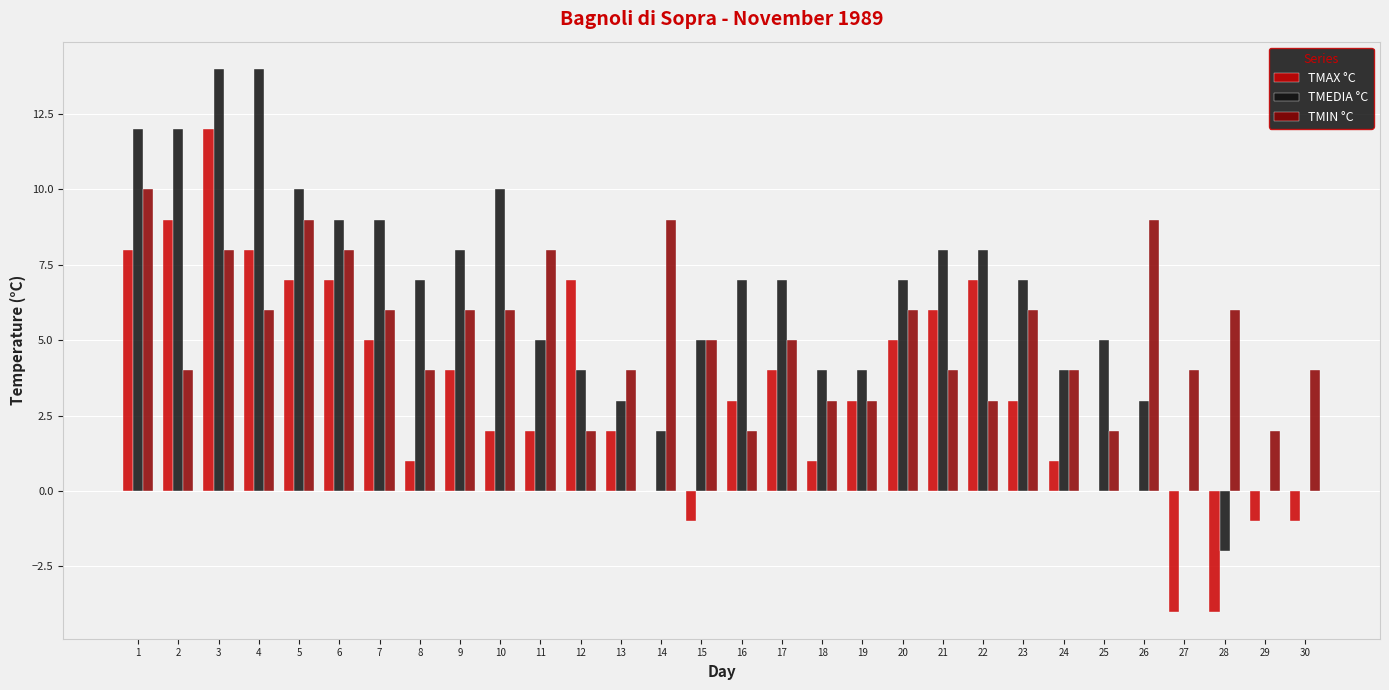

At which label does TMAX °C reach its peak?

3